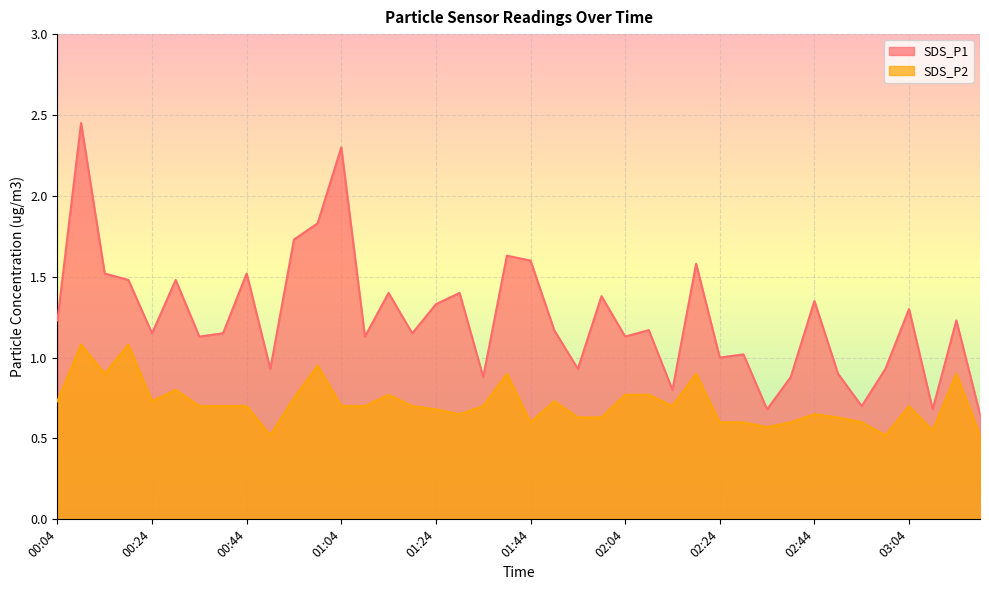

True or false: SDS_P2 has a value of 0.3 at 00:44.

False